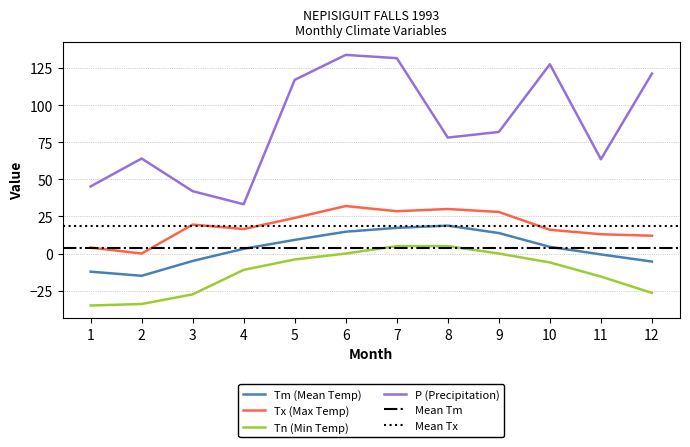

Rank the series by their average value, from highest to lowest.

P, Tx, Tm, Tn